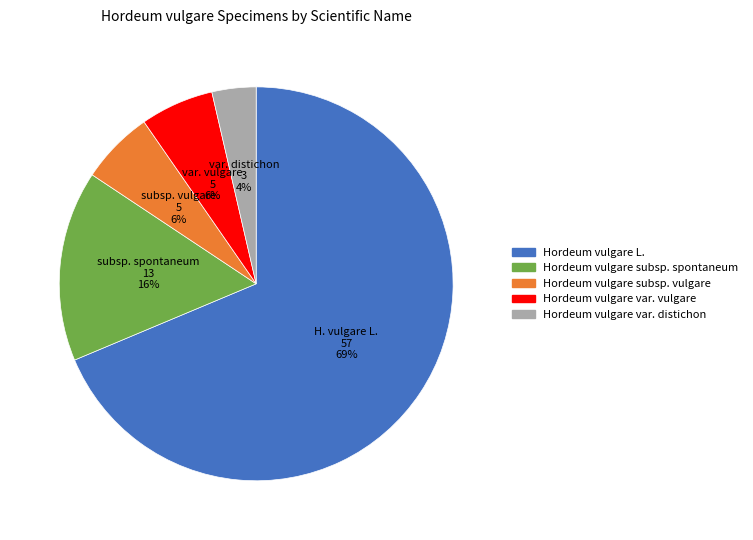

True or false: Hordeum vulgare subsp. vulgare accounts for 6% of the total.

True